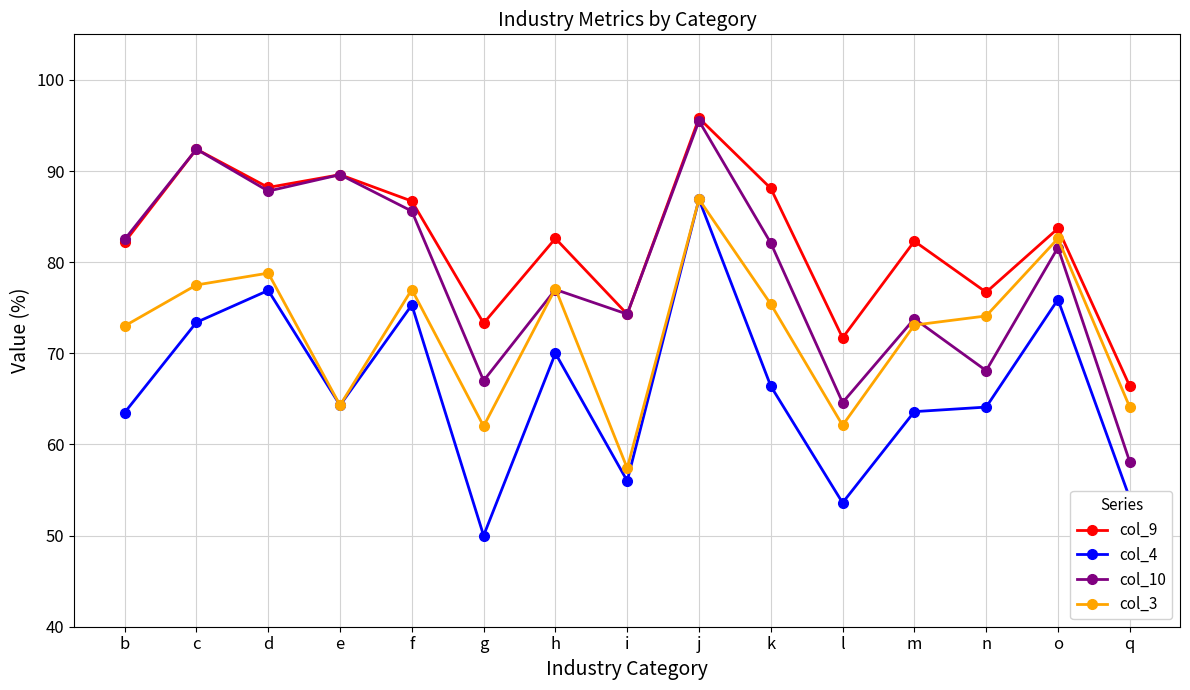

What is the greatest value displayed?

95.8